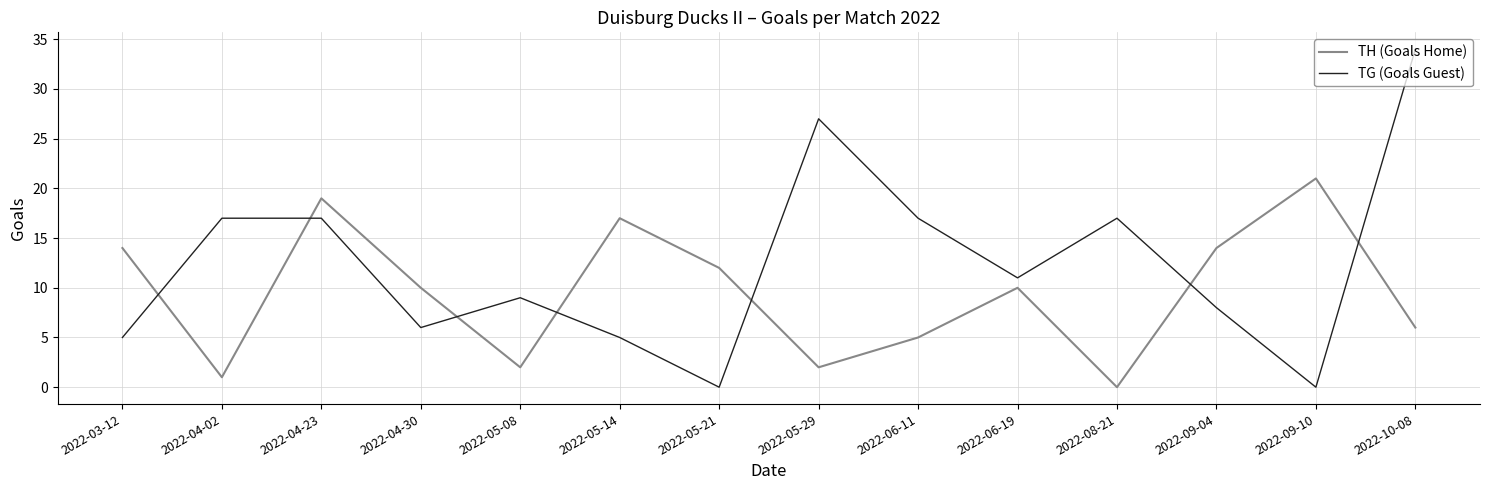

List the series in order of their overall mean, highest first.

TG (Goals Guest), TH (Goals Home)